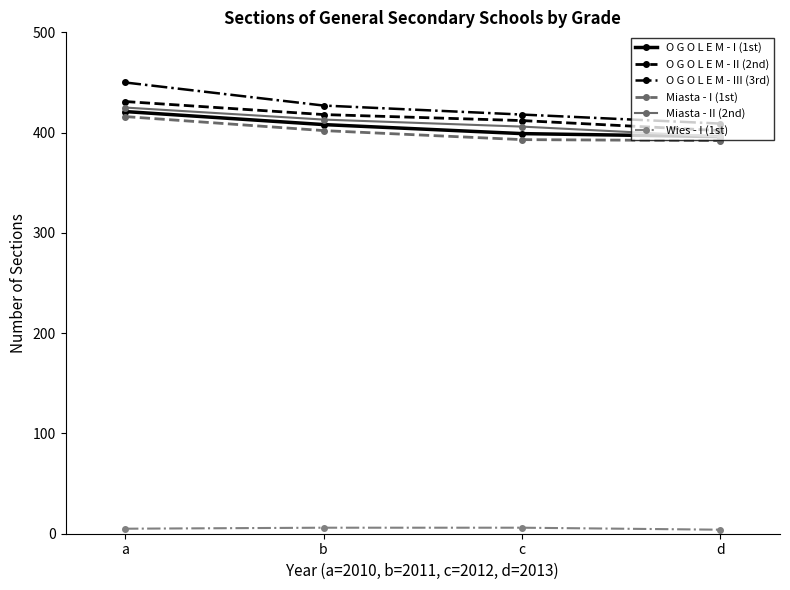

Which series has the largest total across all categories?

O G O L E M - III (3rd)